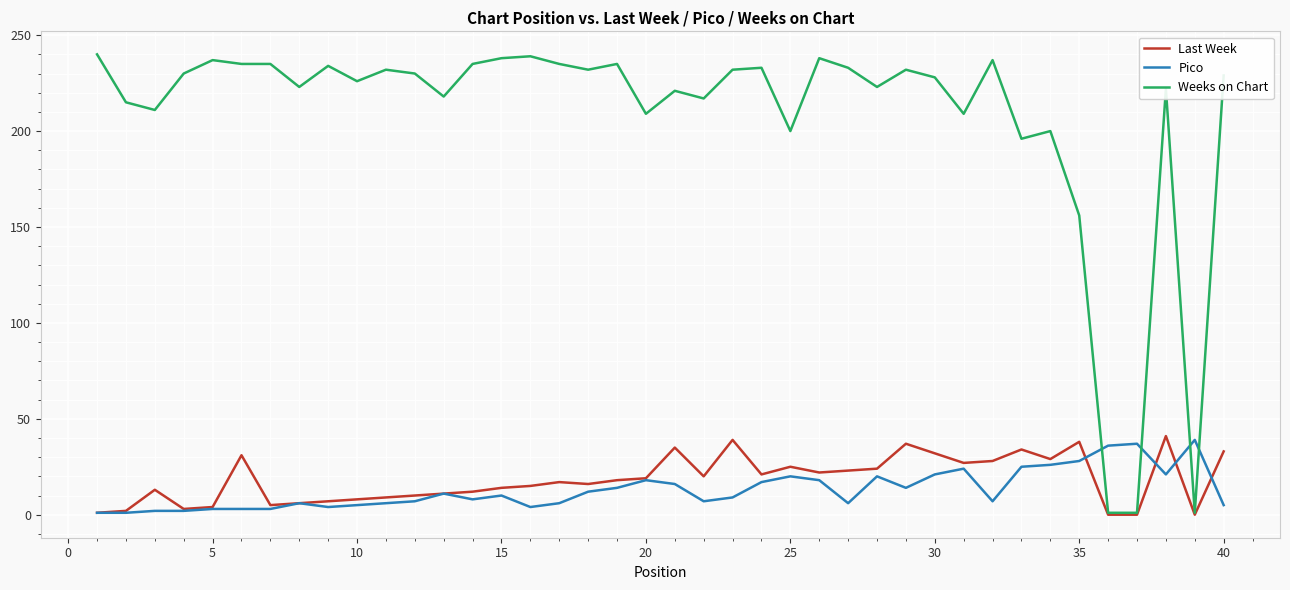

Is this an area chart (filled region under the line)?

No